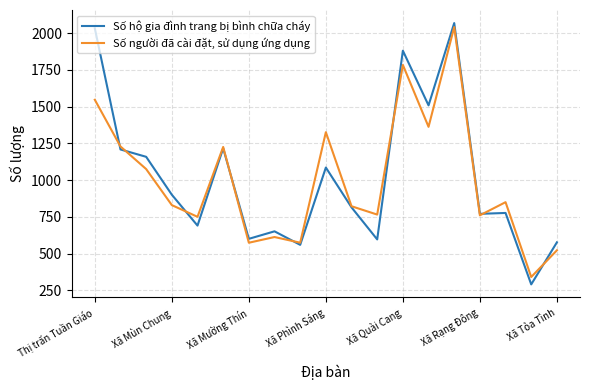

Rank the series by their maximum value, from lowest to highest.

Số người đã cài đặt, sử dụng ứng dụng, Số hộ gia đình trang bị bình chữa cháy